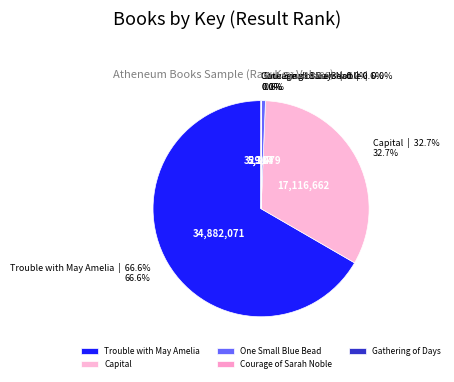

Does Trouble with May Amelia represent more than half of the total?

Yes